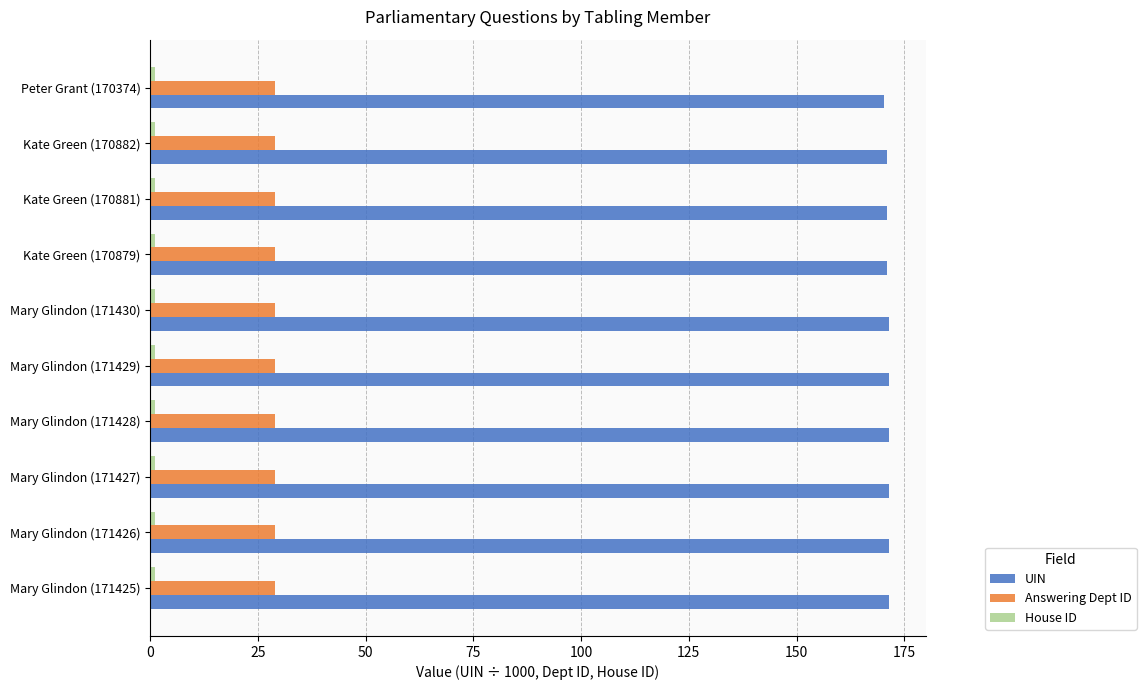

Which series has the largest total across all categories?

UIN